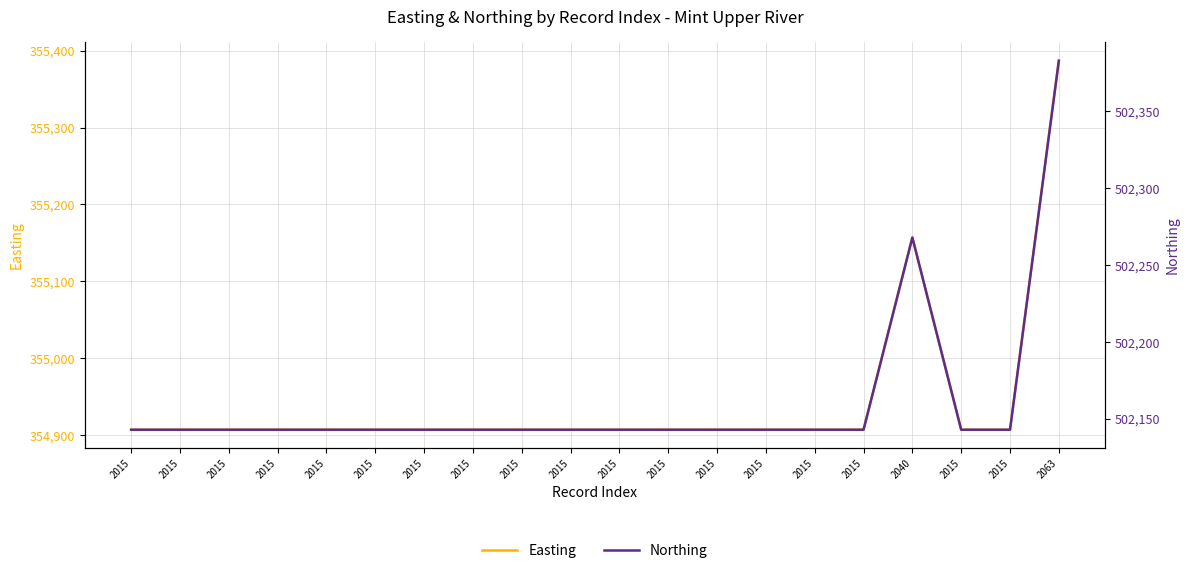

List the series in order of their peak value, lowest first.

Easting, Northing